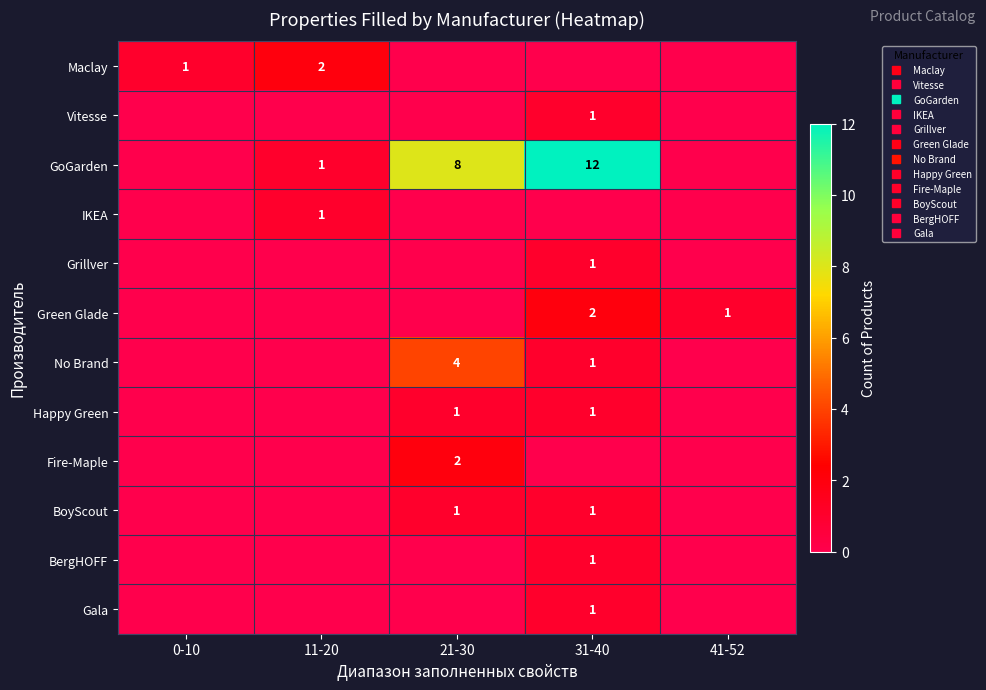

Rank the categories by BoyScout value from lowest to highest.

0-10, 11-20, 41-52, 21-30, 31-40